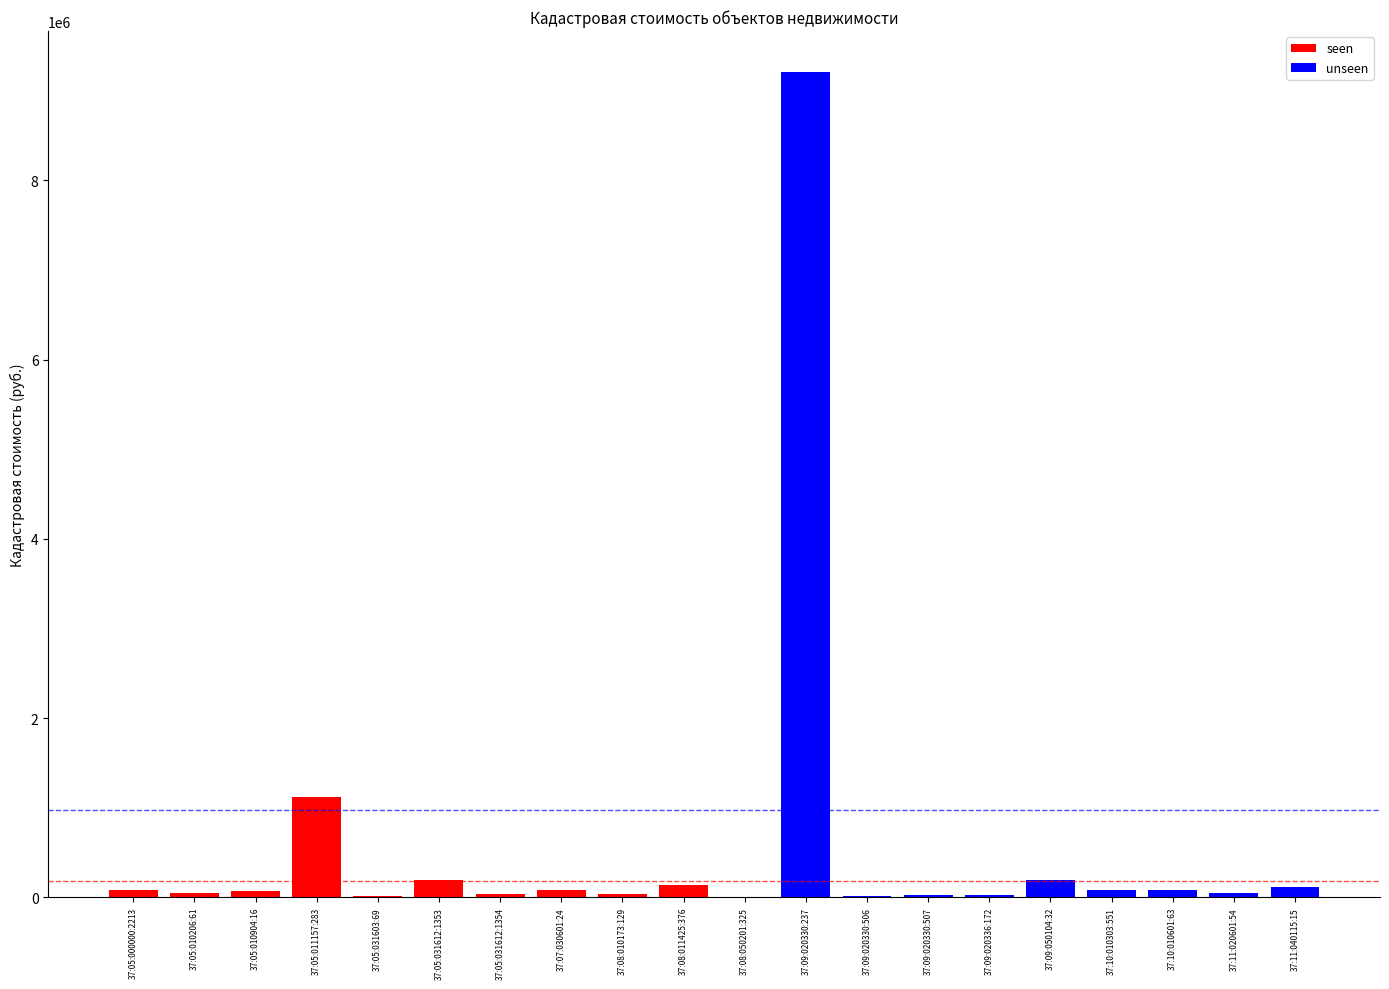

True or false: the data shows 16199.2 at 37:05:031612:1354.

False